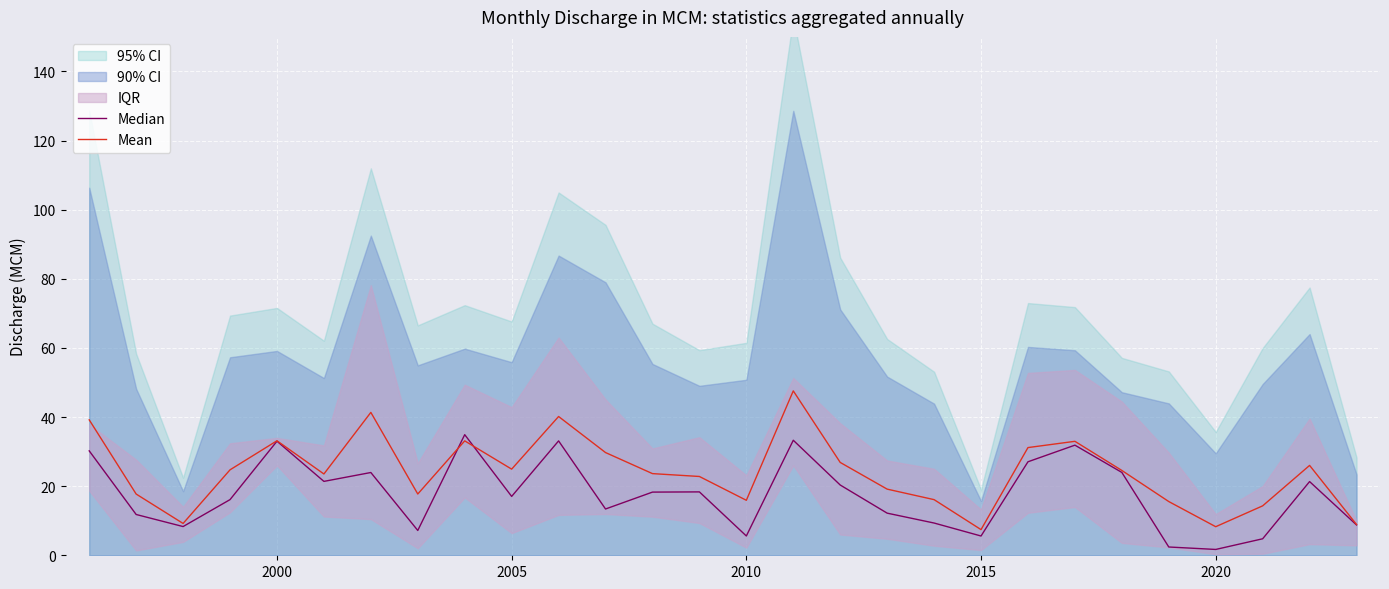

What is the difference between the maximum and minimum values in the Mean series?

40.1